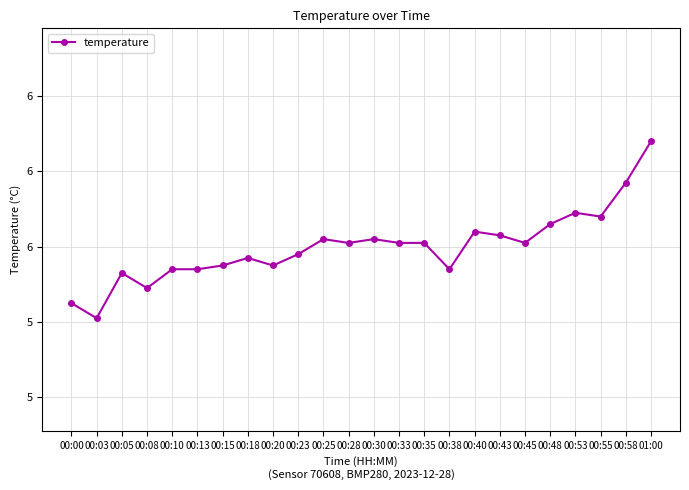

Does the chart have visible grid lines?

Yes